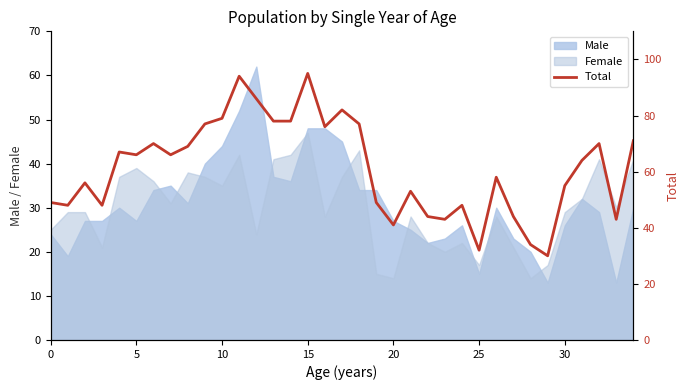

True or false: the data has more than 2 interior local peaks.

True